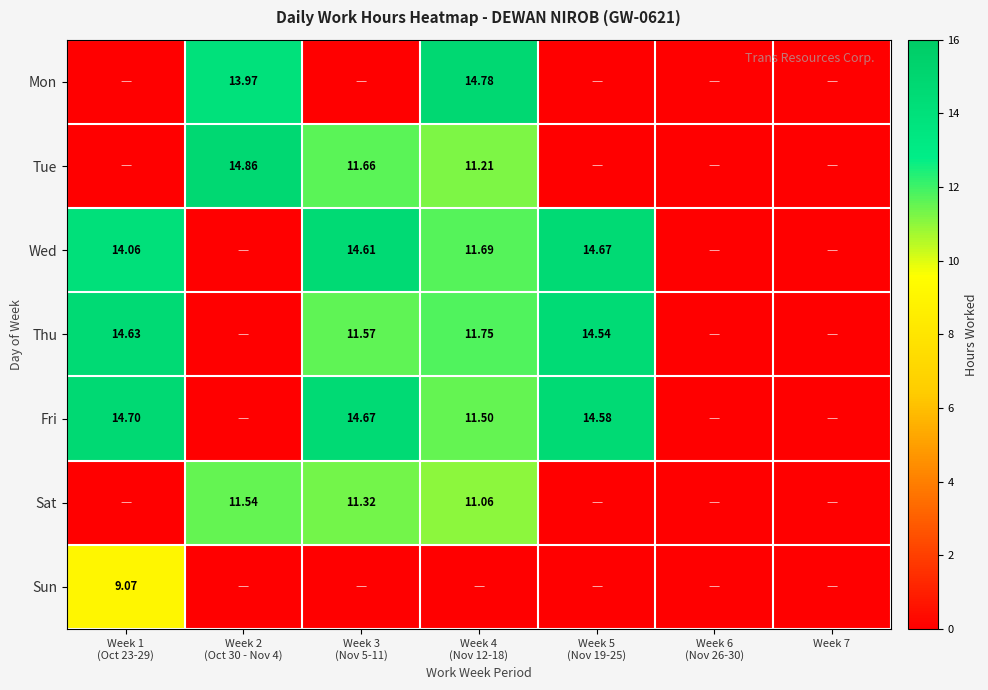

Which series has the widest spread of values?

Tue